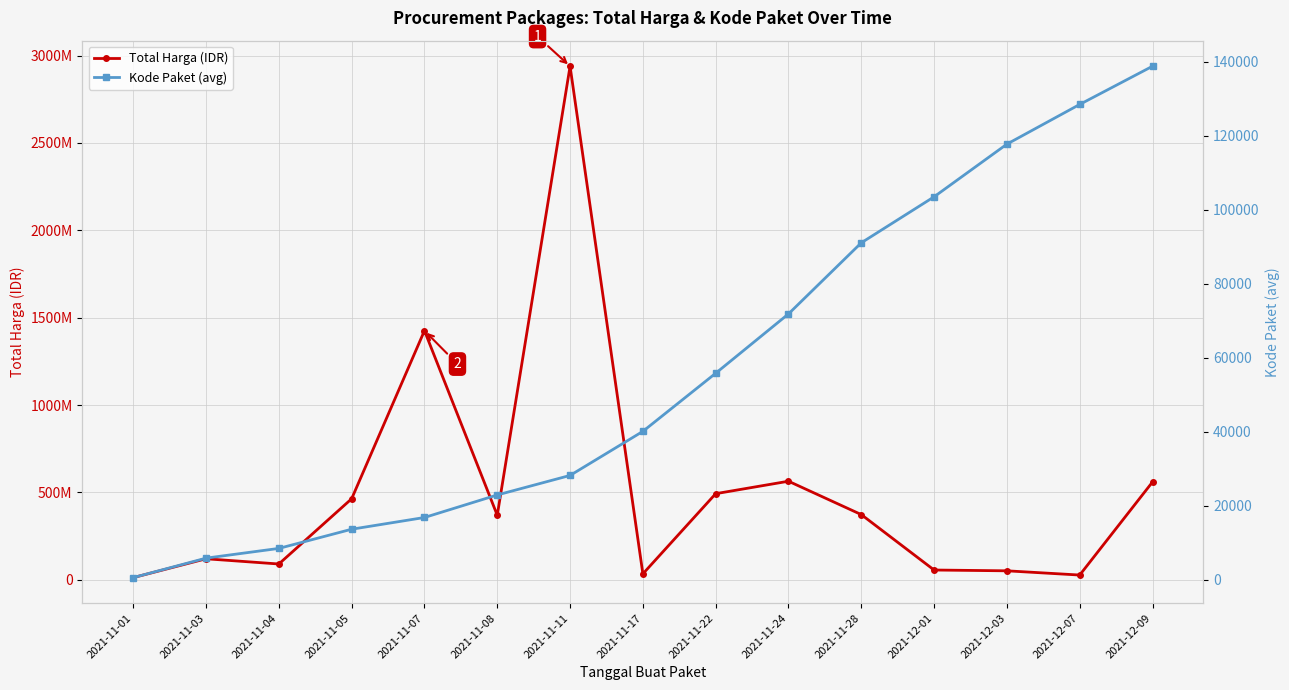

True or false: Kode Paket (avg) has a value of 16823 at 2021-11-07.

True